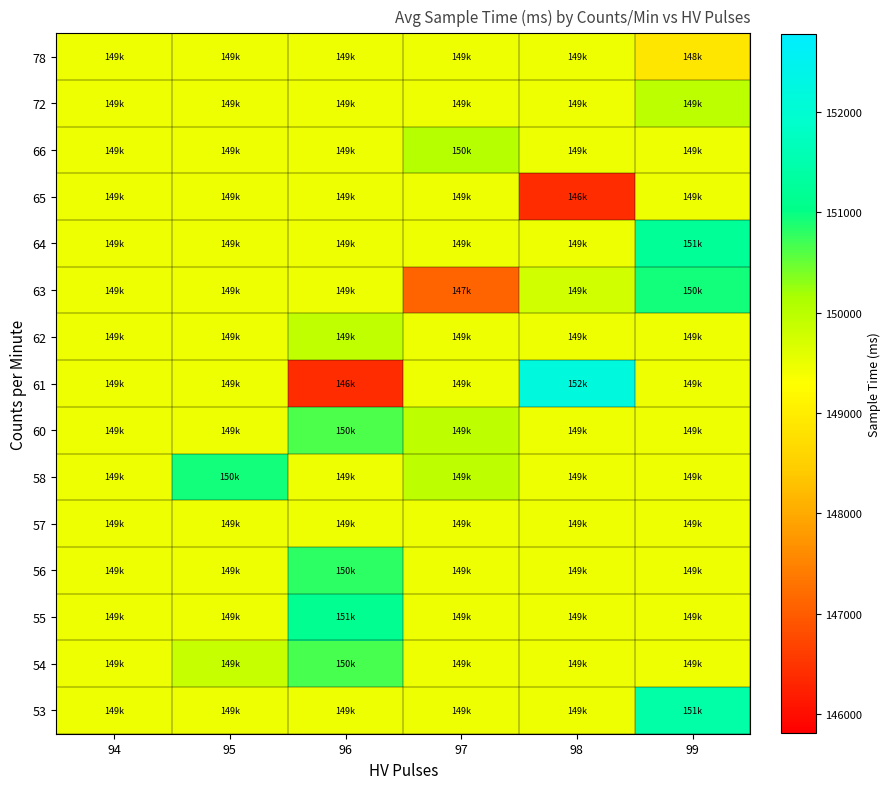

List the series in order of their peak value, lowest first.

57, 65, 78, 62, 72, 66, 60, 54, 56, 58, 63, 55, 64, 53, 61